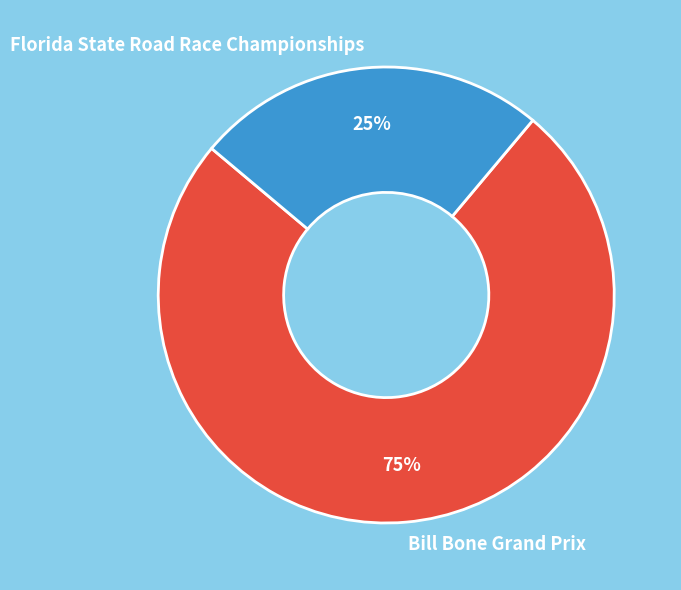

To the nearest percent, what is the average slice percentage?

50%